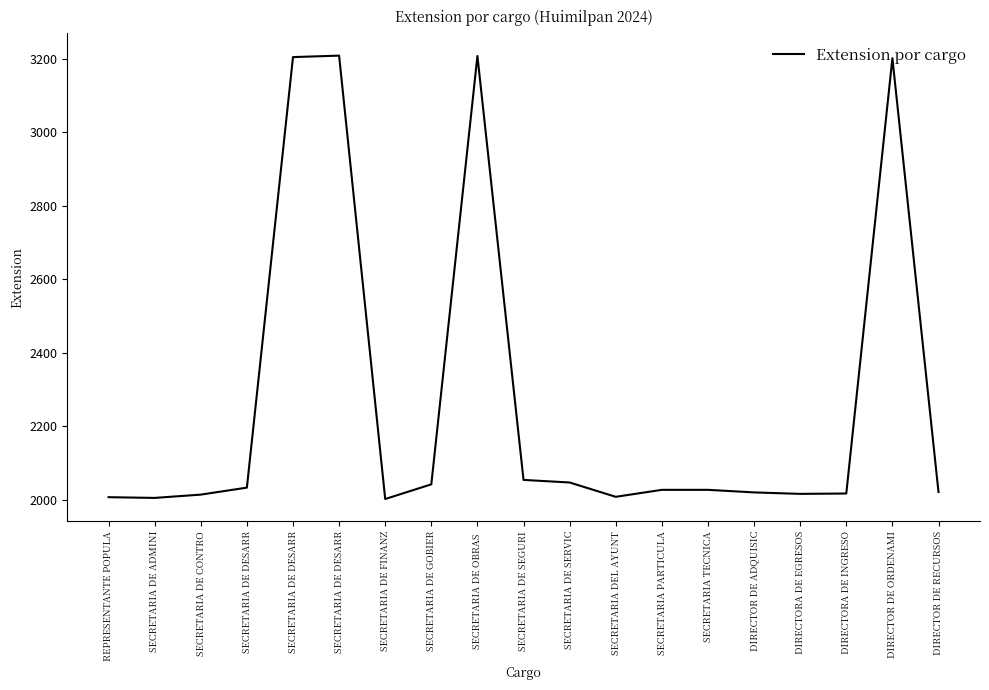

The chart shows a value of 2027 at SECRETARIA TECNICA. True or false?

True